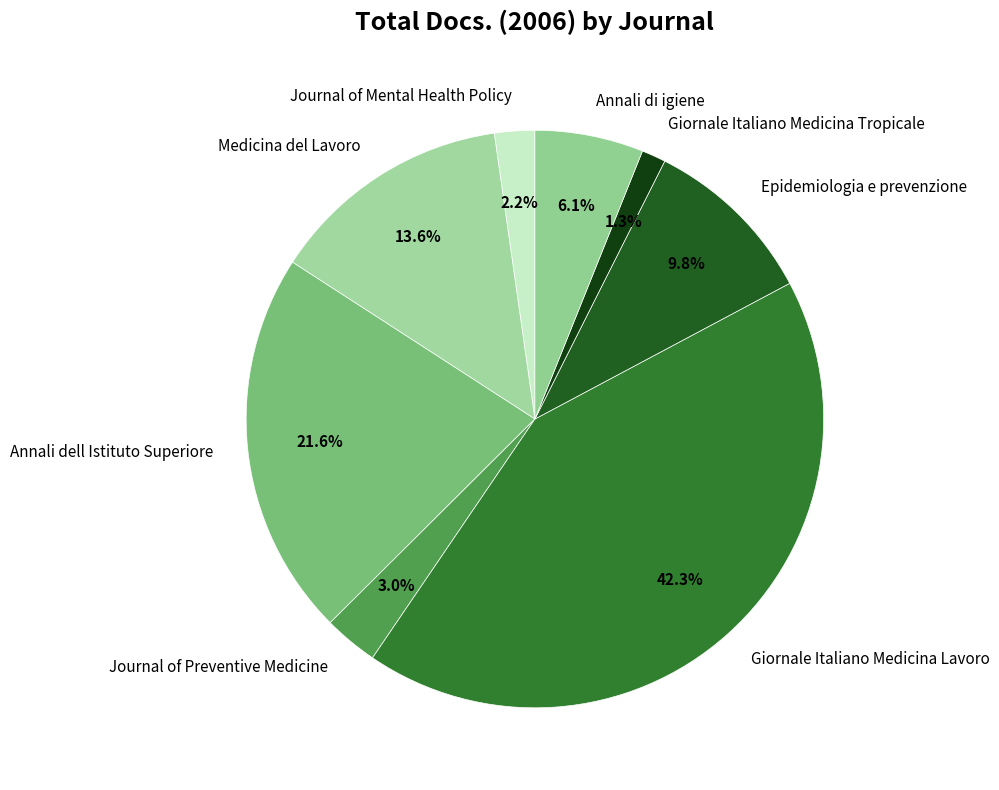

Count the number of slices in the pie.

8